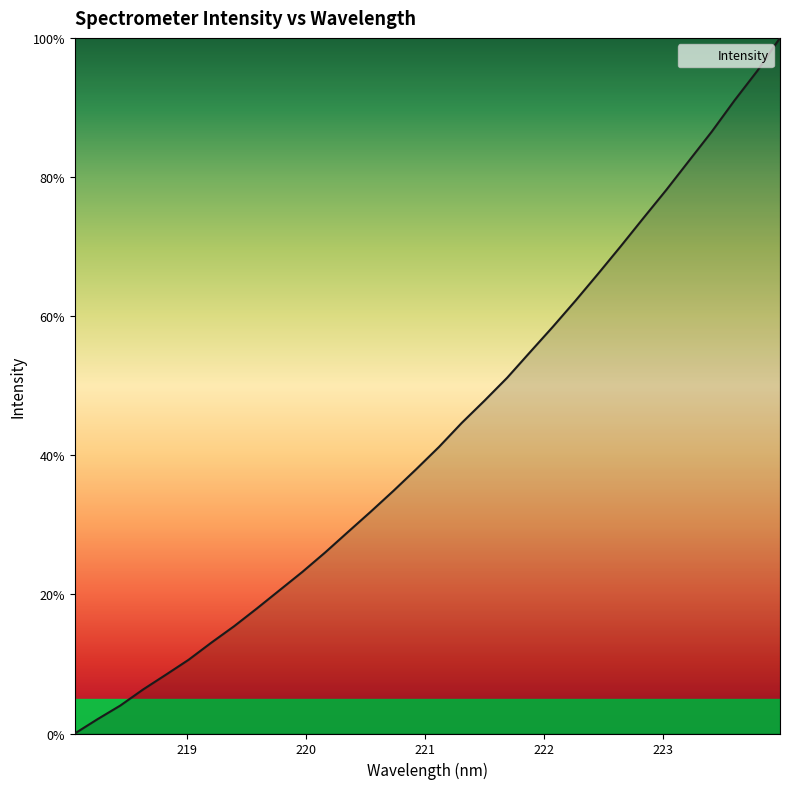

True or false: there are more than 2 points higher than both neighbors.

False